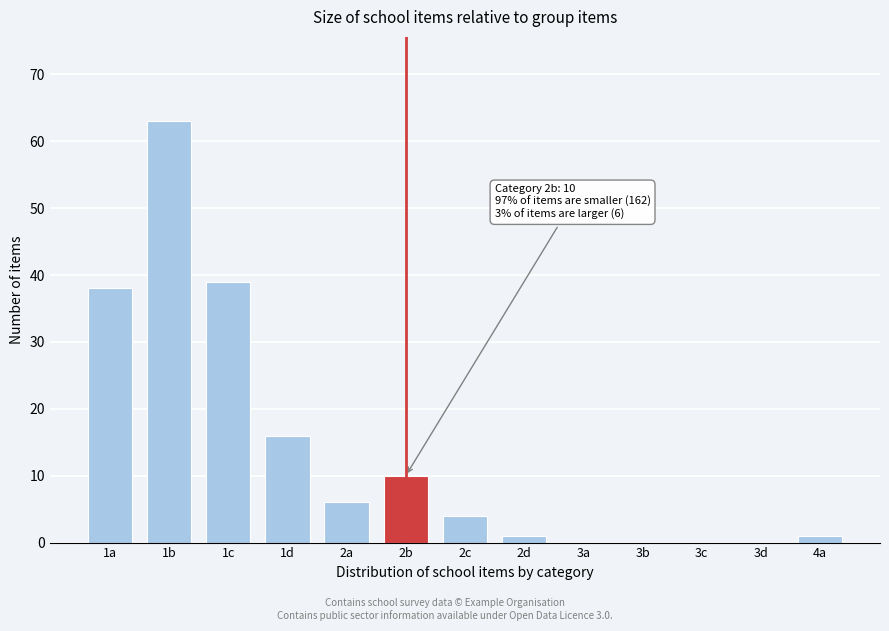

Reading right to left, list all the values displayed in this chart.

4a=1	3d=0	3c=0	3b=0	3a=0	2d=1	2c=4	2b=10	2a=6	1d=16	1c=39	1b=63	1a=38